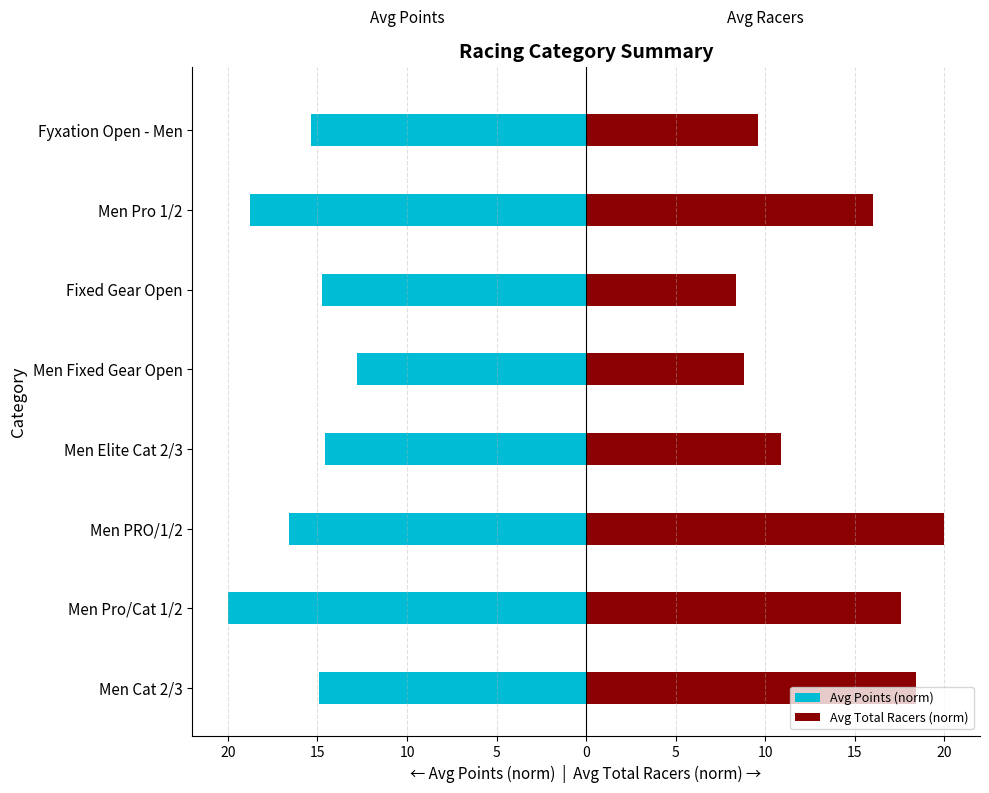

The Avg Total Racers (norm) series shows 10.9 at Men Elite Cat 2/3. True or false?

True